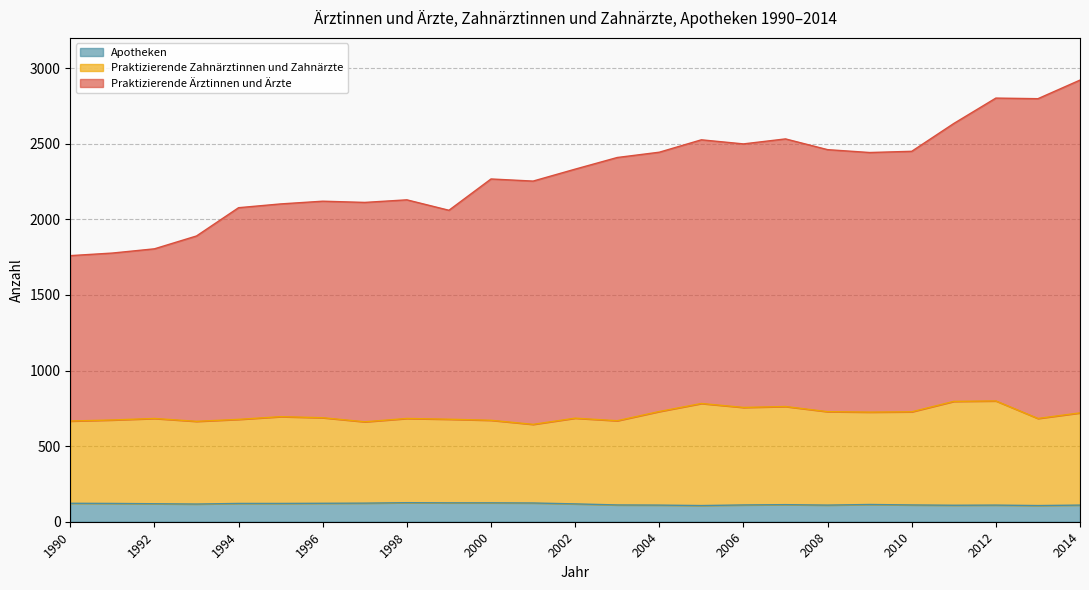

In Apotheken, how many points are higher than both neighbors (excluding endpoints)?

4